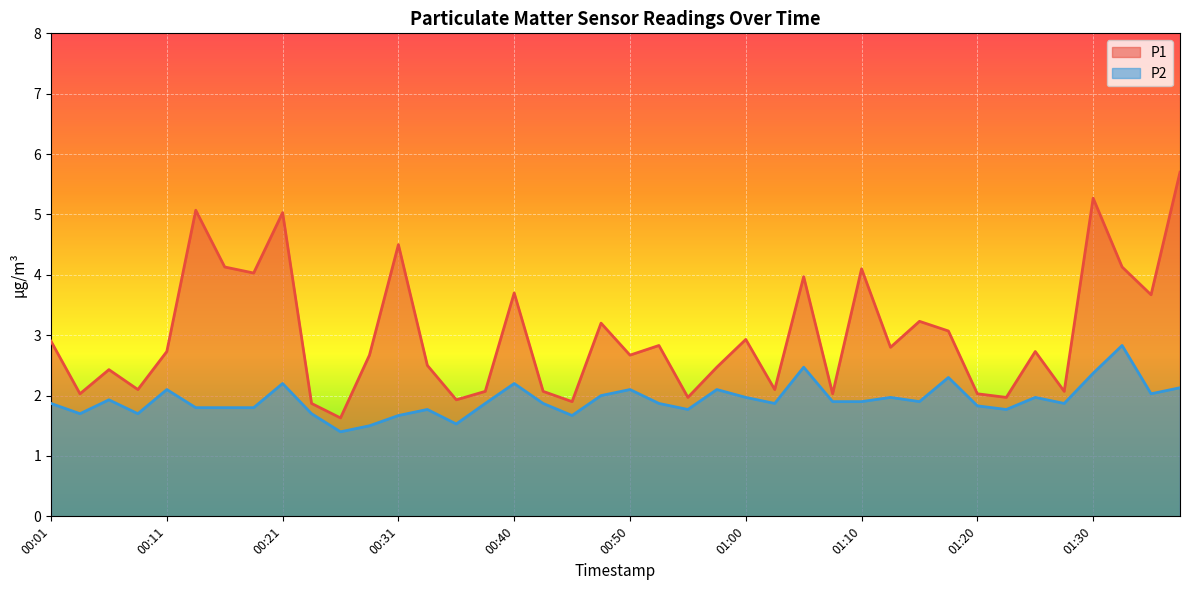

Count the number of data series in this chart.

2